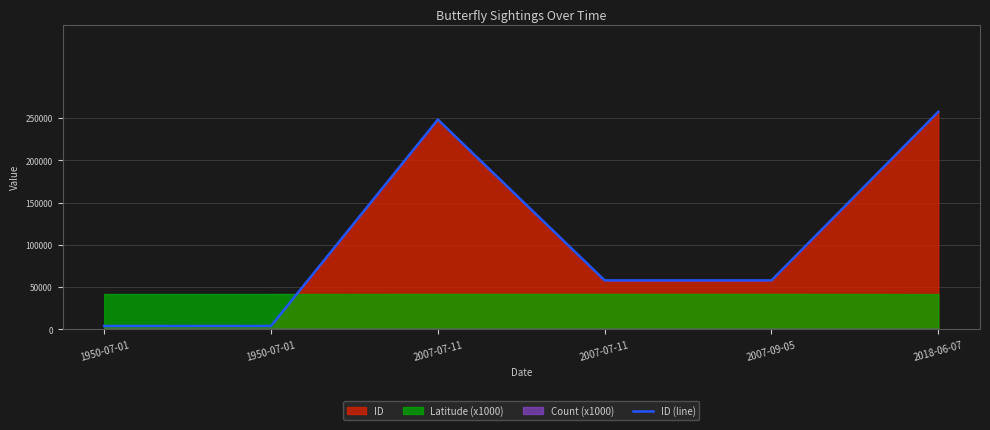

True or false: the data shows 3991 at 1950-07-01.

True